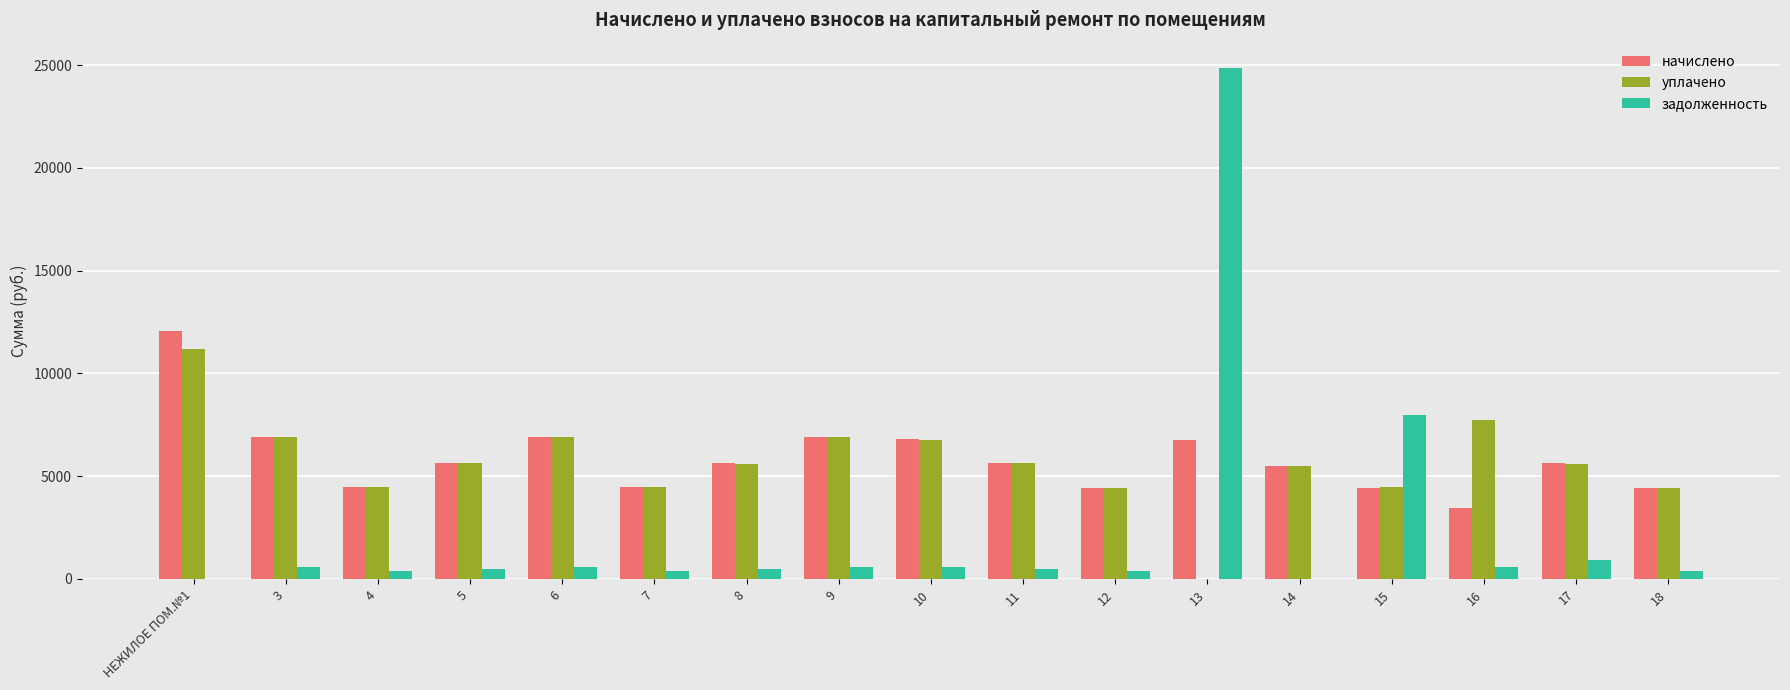

Count the number of categories in the chart.

17